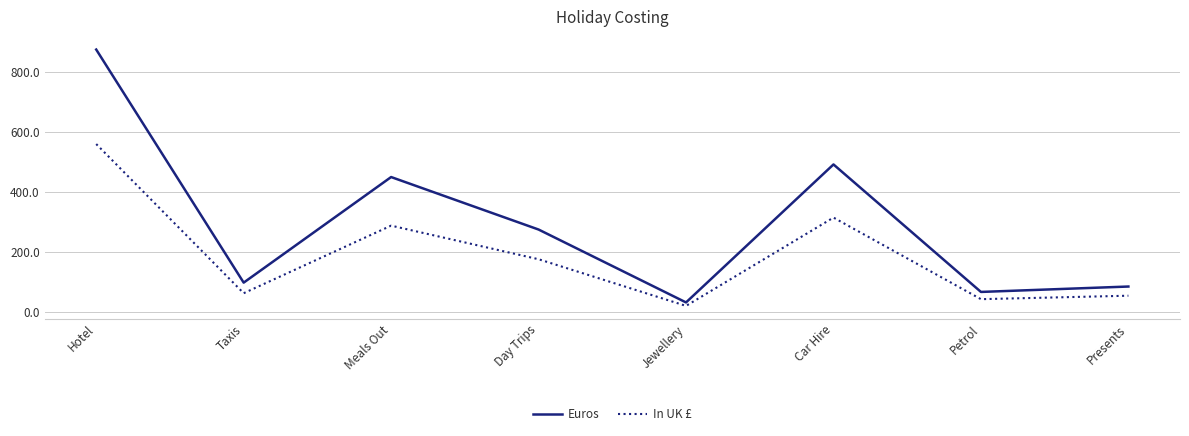

Which category has the highest value in the Euros series?

Hotel